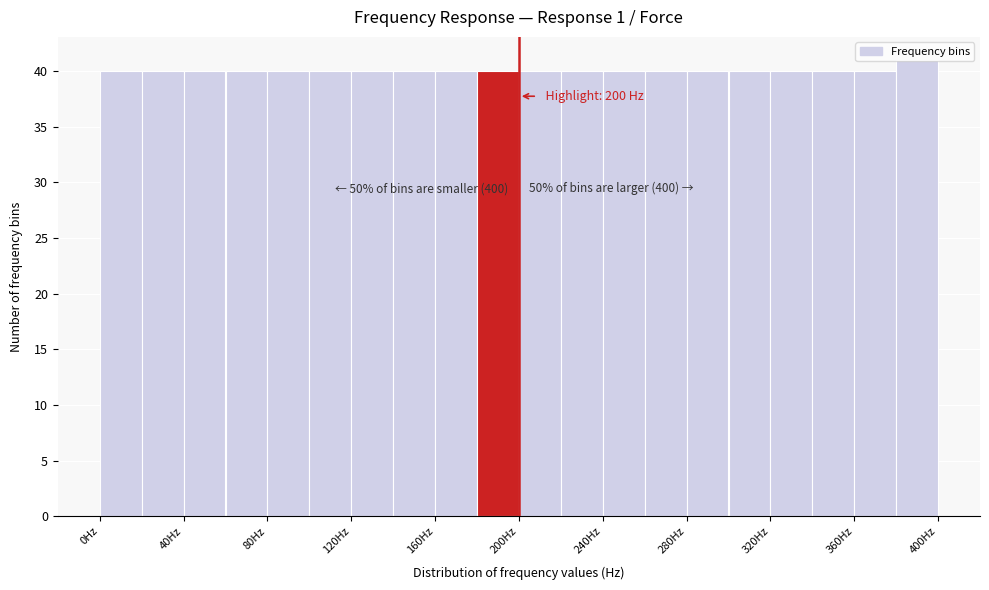

Which range on the x-axis has the tallest bar?

380 to 400